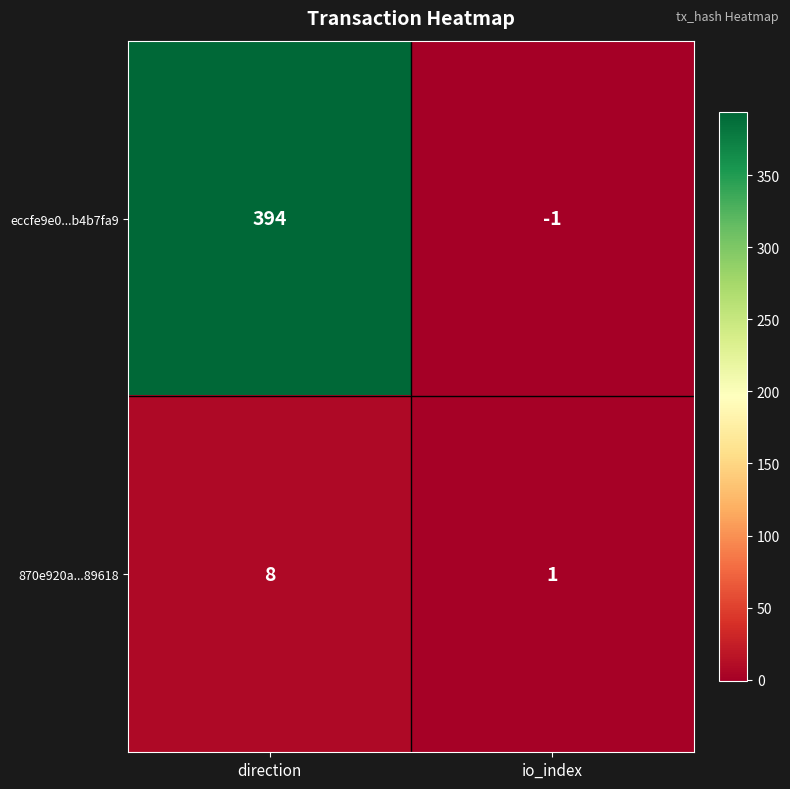

Rank the series by their maximum value, from highest to lowest.

eccfe9e0...b4b7fa9, 870e920a...89618